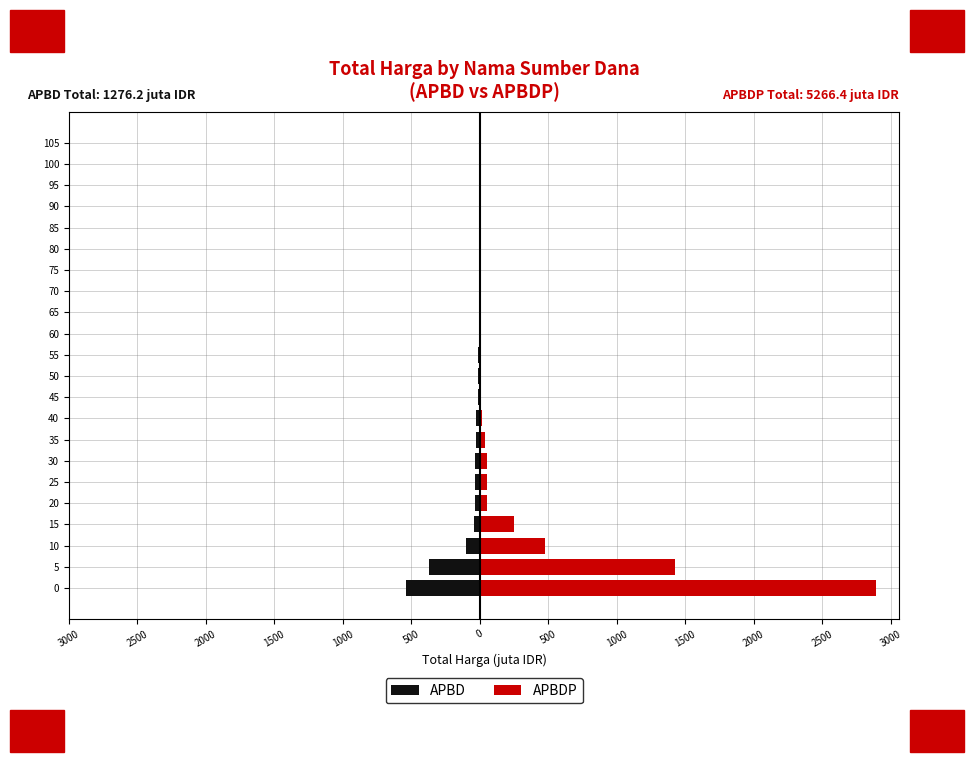

What is the greatest value displayed?

2892.1